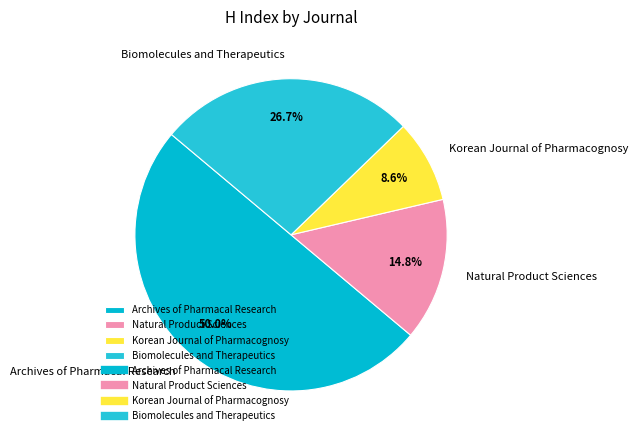

Rank the categories by value from highest to lowest.

Archives of Pharmacal Research, Biomolecules and Therapeutics, Natural Product Sciences, Korean Journal of Pharmacognosy